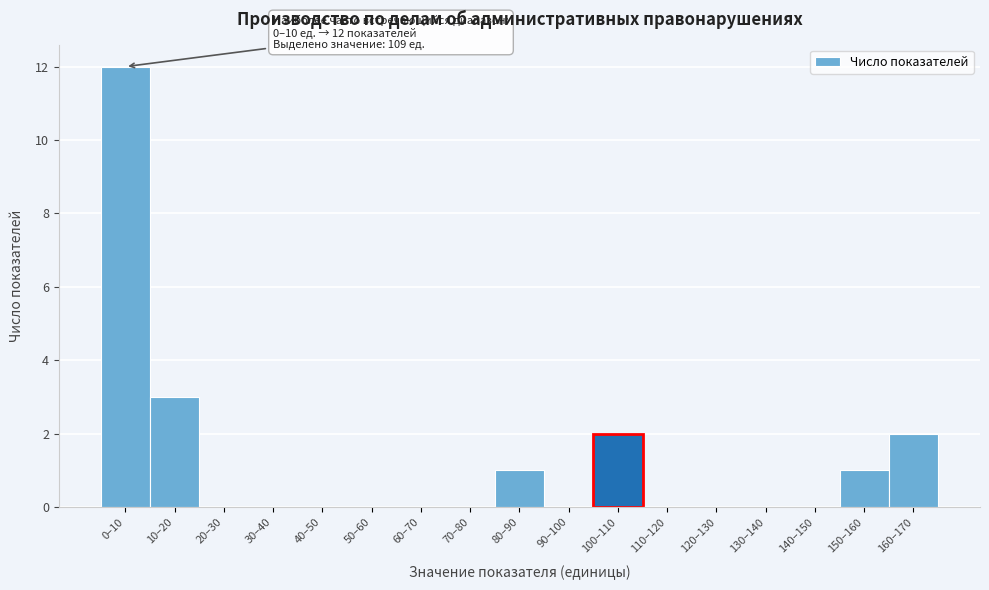

Reading left to right, what are all the values shown in this chart?

0–10=12	10–20=3	20–30=0	30–40=0	40–50=0	50–60=0	60–70=0	70–80=0	80–90=1	90–100=0	100–110=2	110–120=0	120–130=0	130–140=0	140–150=0	150–160=1	160–170=2